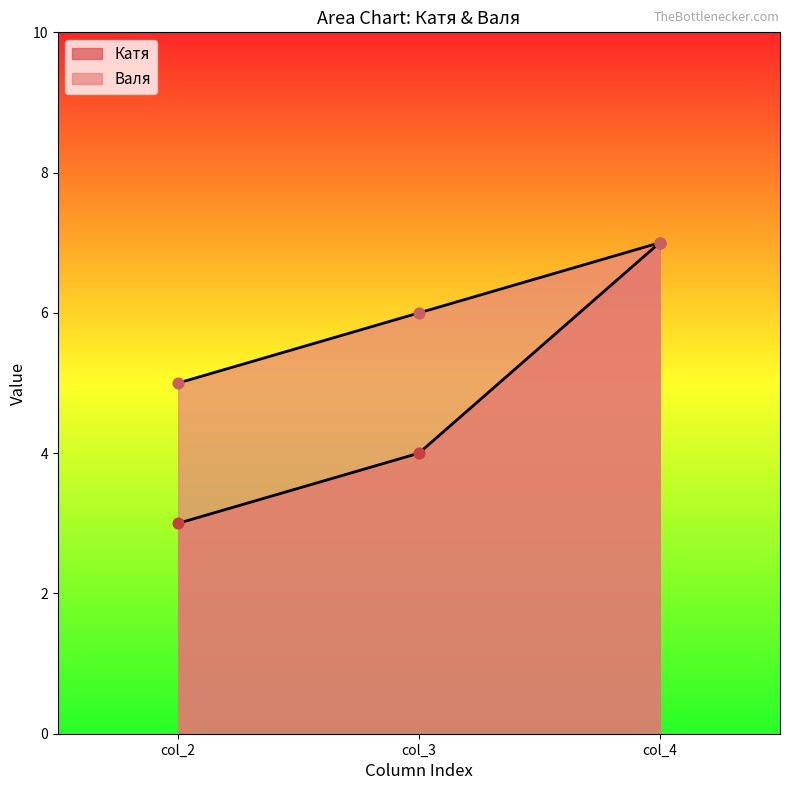

What are all the series names shown in the legend?

Катя, Валя